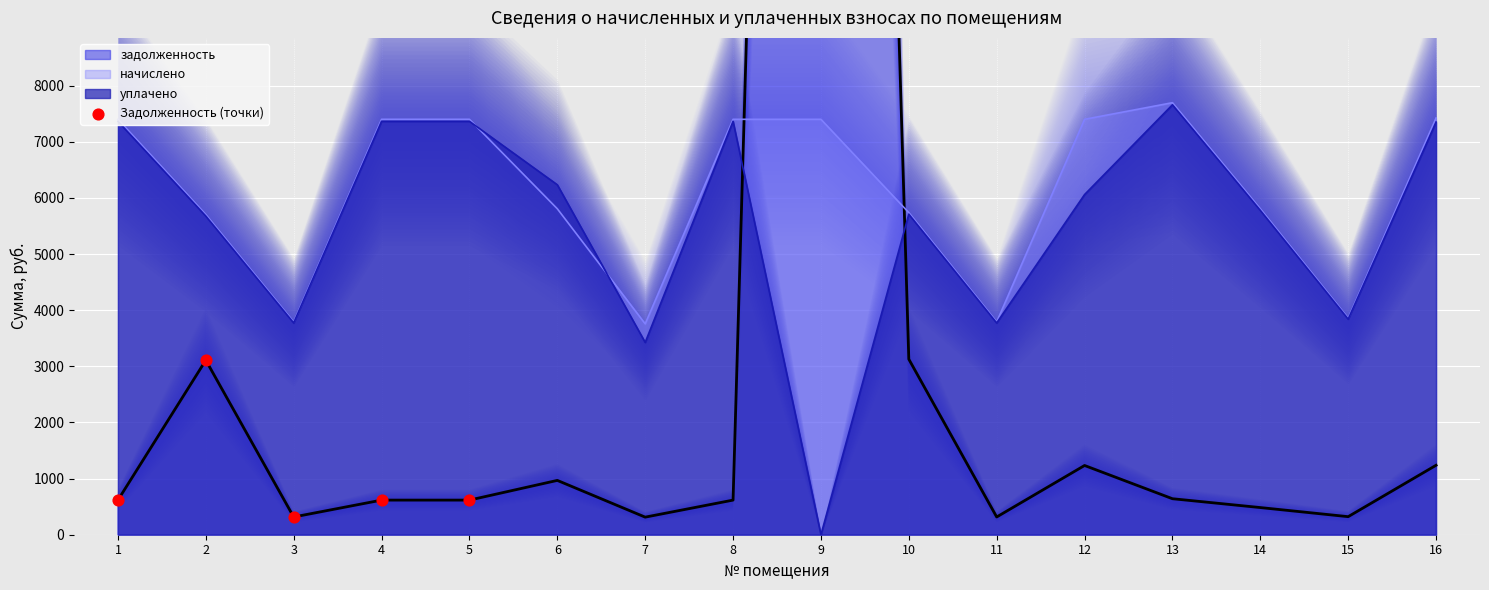

What is the ratio of the value at 1 to the value at 4?

1.0